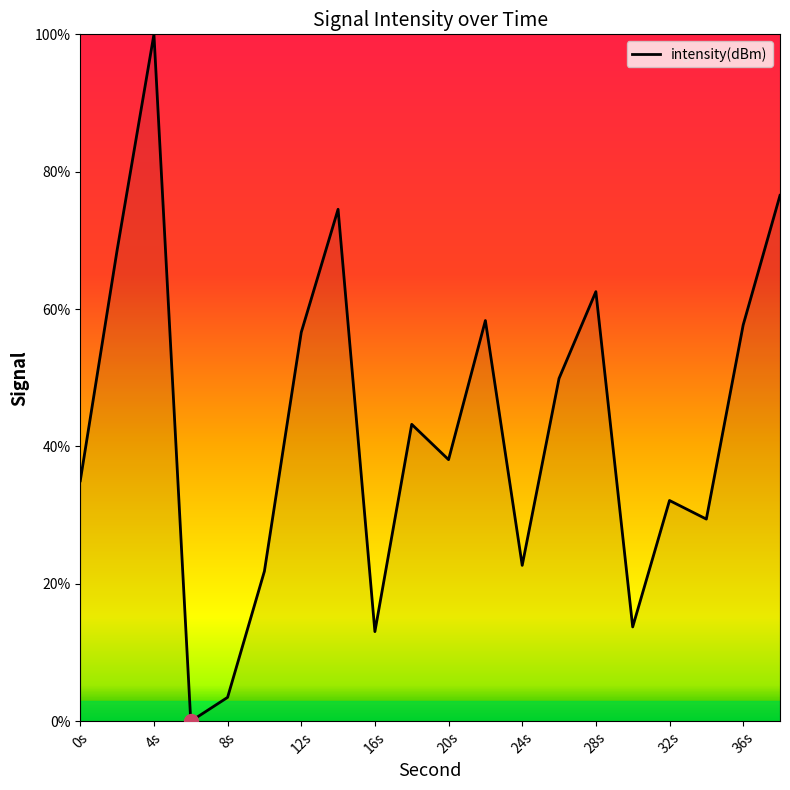

What is the difference between the maximum and minimum values?

100.0